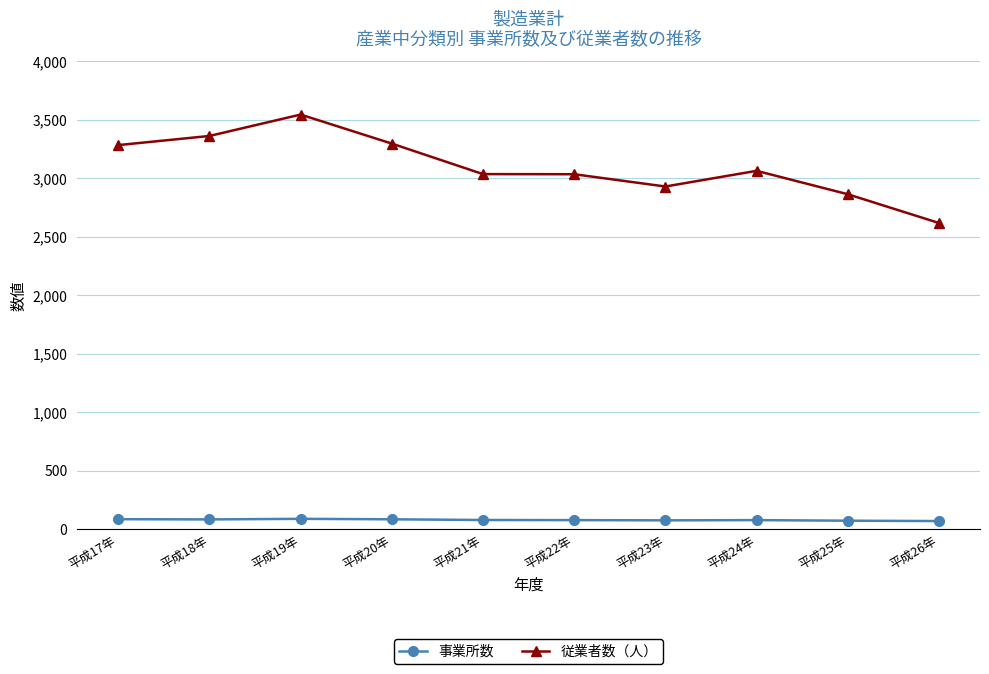

In 事業所数, how many points are higher than both neighbors (excluding endpoints)?

2